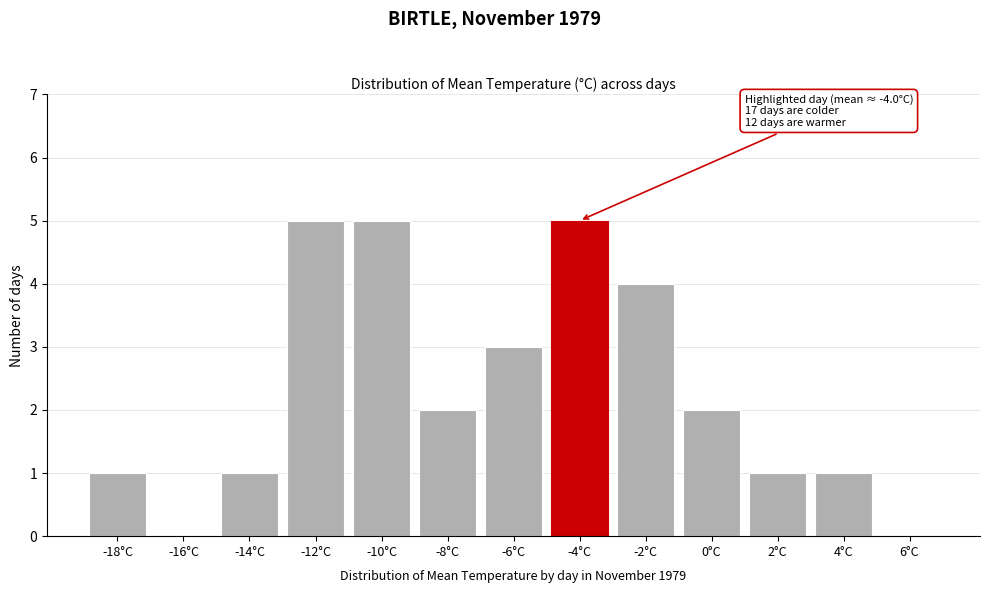

Reading right to left, extract all data points from this chart.

6°C=0	4°C=1	2°C=1	0°C=2	-2°C=4	-4°C=5	-6°C=3	-8°C=2	-10°C=5	-12°C=5	-14°C=1	-16°C=0	-18°C=1